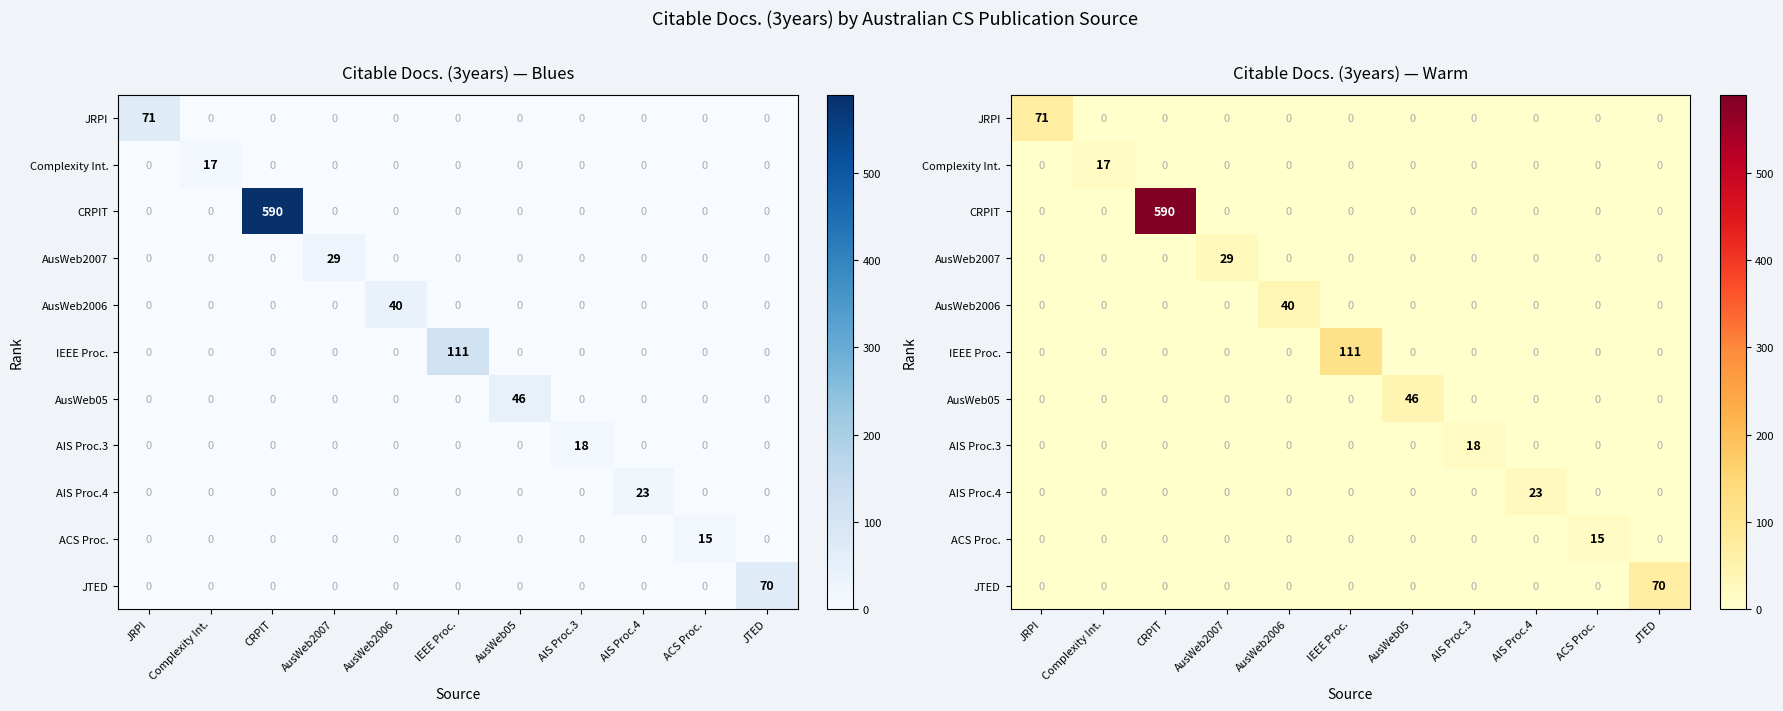

The value of IEEE Proc. at AusWeb05 is 0. True or false?

True